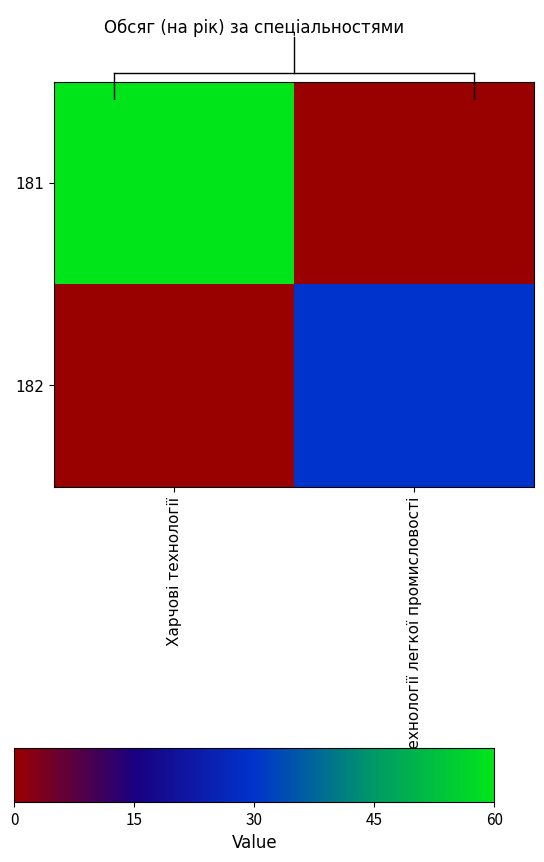

What is the total value across all series at Технології легкої промисловості?

30